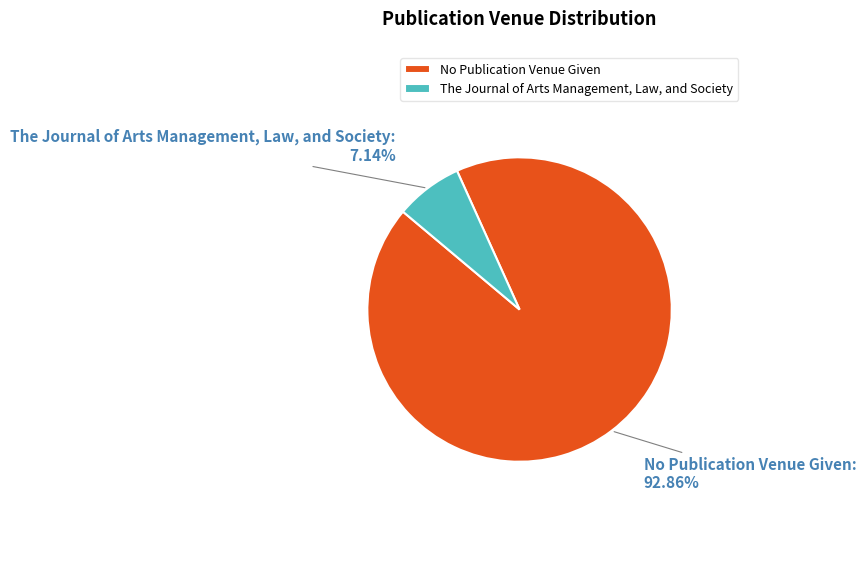

To the nearest percent, what is the difference between the The Journal of Arts Management, Law, and Society and No Publication Venue Given slice percentages?

86%